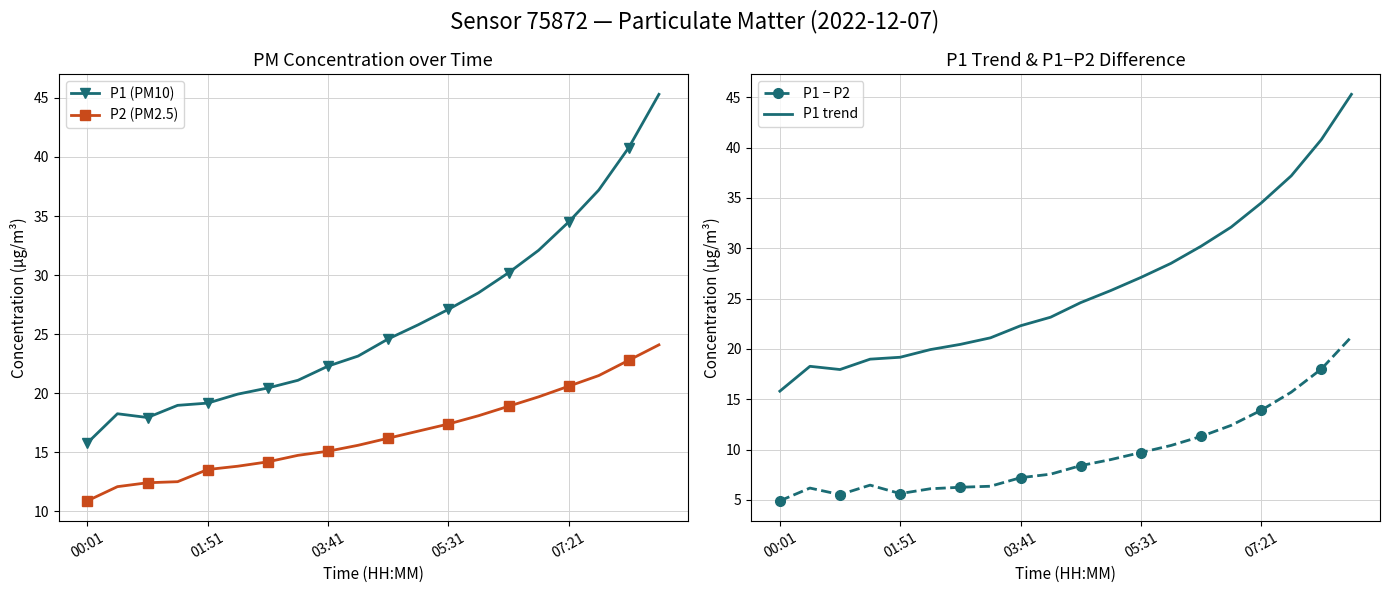

True or false: P1 trend and P1 − P2 intersect in this chart.

False